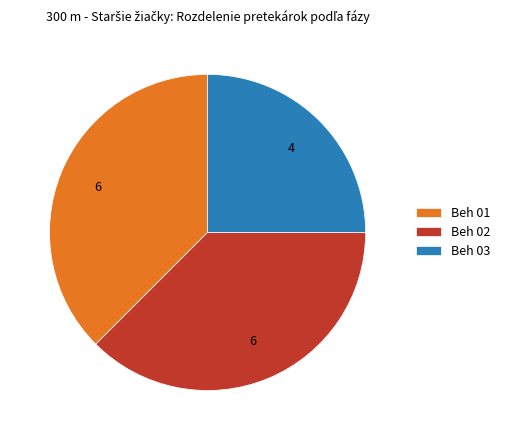

Do Beh 01 and Beh 02 together represent more than half of the pie?

Yes